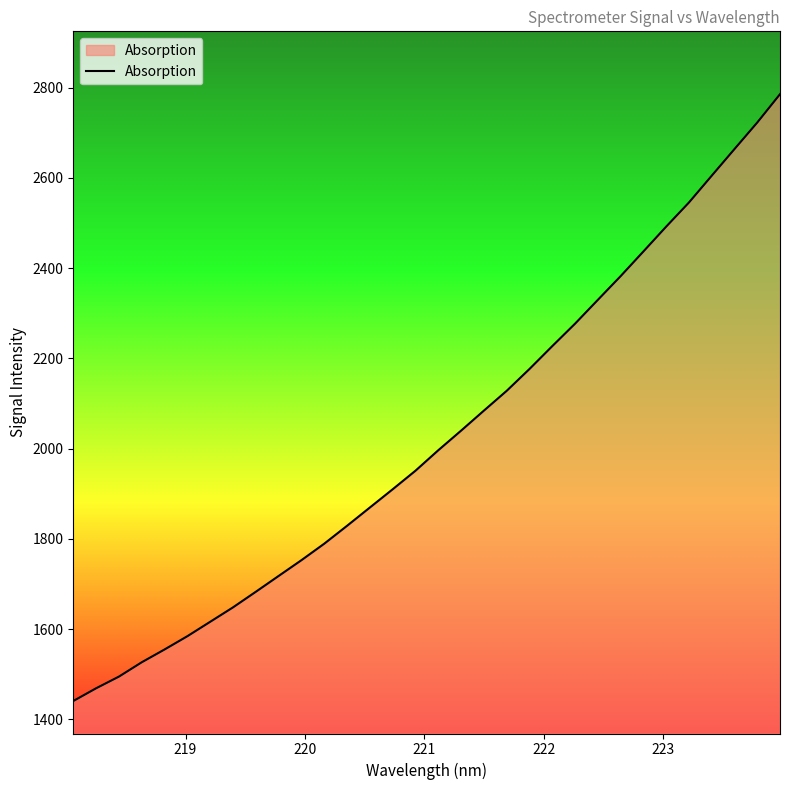

What is the maximum value shown in the chart?

2785.8